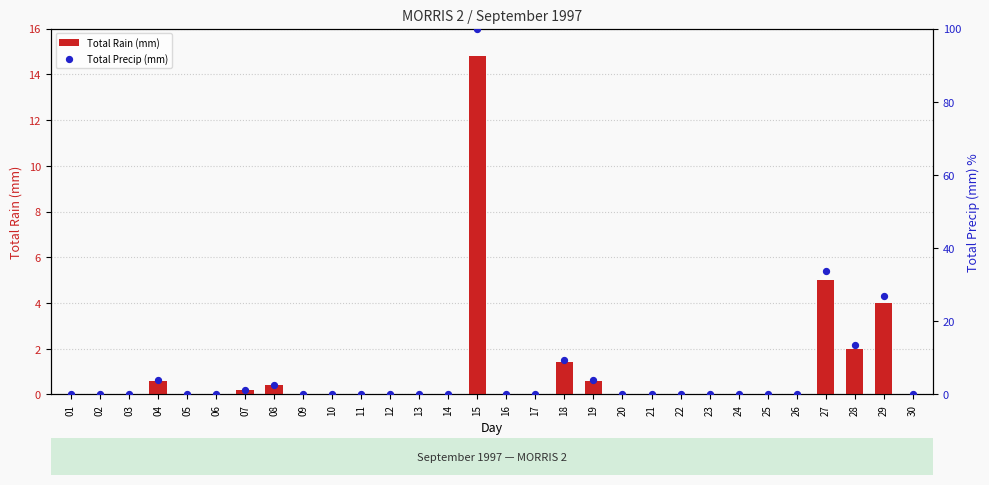

Which series contains the highest Y value?

Total Precip (mm)